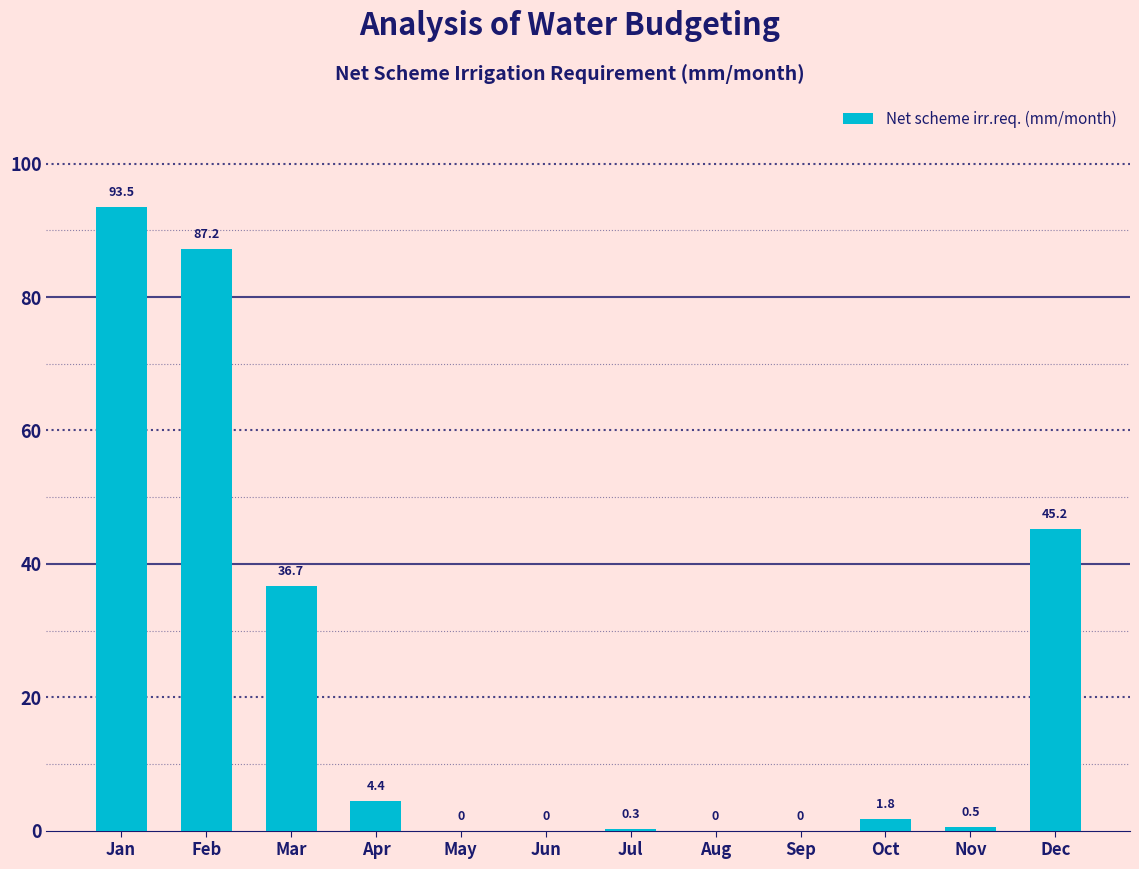

Reading left to right, list all the values displayed in this chart.

Jan=93.5	Feb=87.2	Mar=36.7	Apr=4.4	May=0.0	Jun=0.0	Jul=0.3	Aug=0.0	Sep=0.0	Oct=1.8	Nov=0.5	Dec=45.2